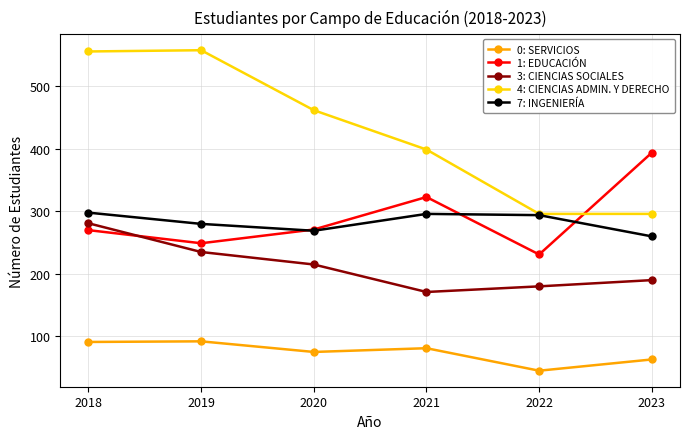

Where is the first local maximum for 1: EDUCACIÓN?

2021